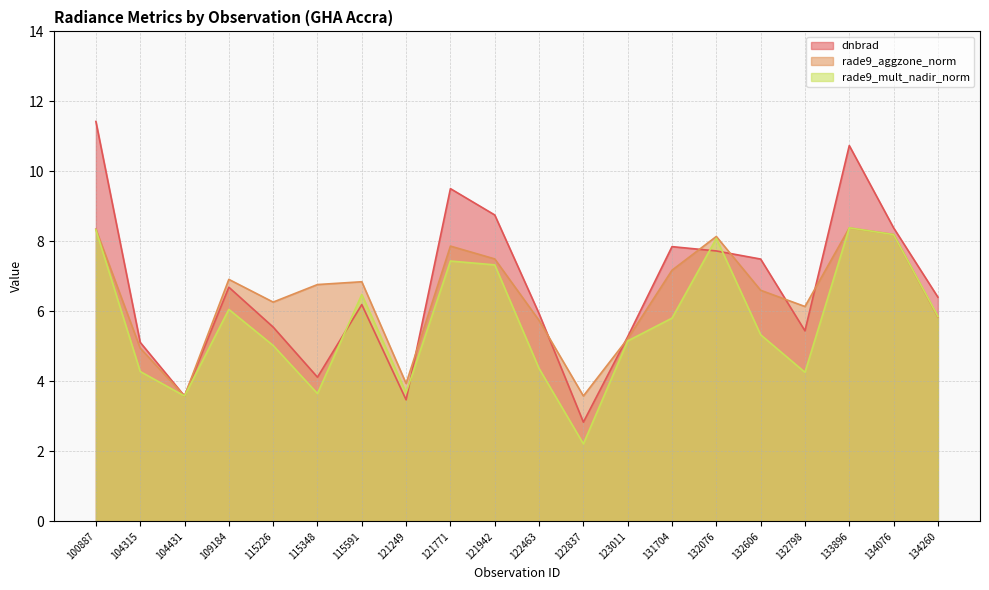

What is the sum of all rade9_mult_nadir_norm values?

113.5